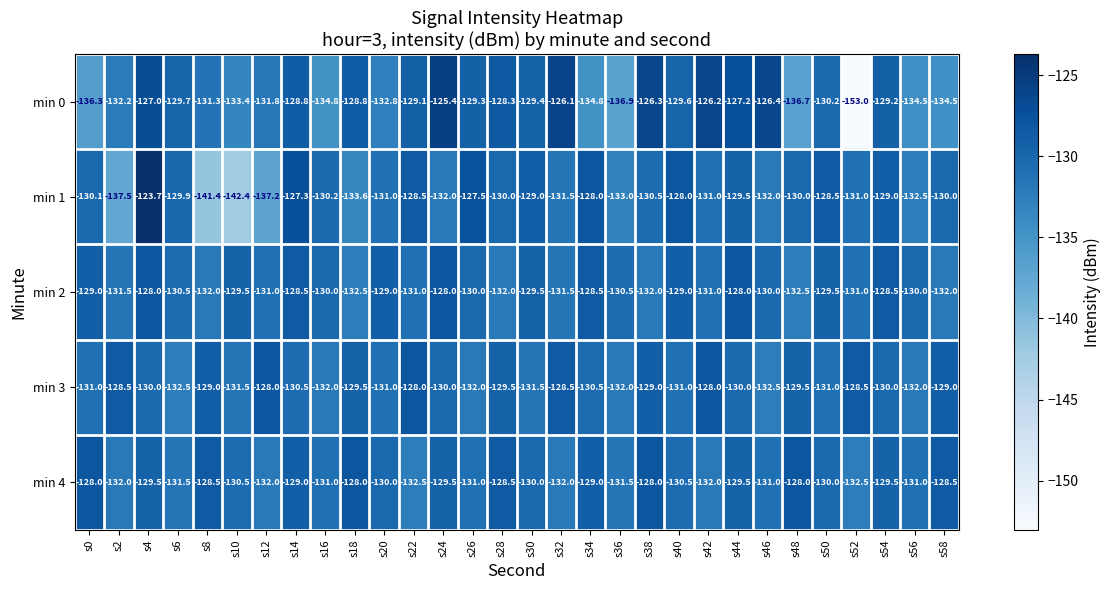

What is the sum of all min 3 values?

-3906.0